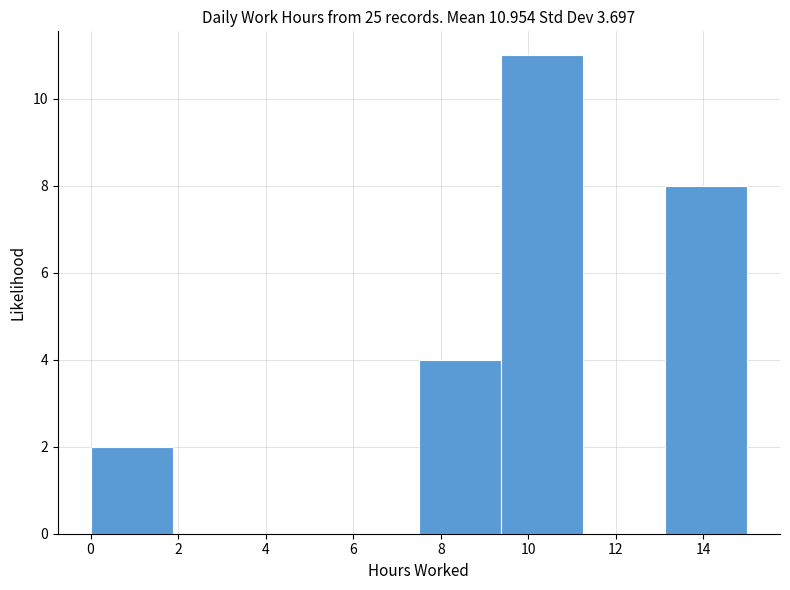

Over which range of the x-axis is the bar tallest?

9.4 to 11.2